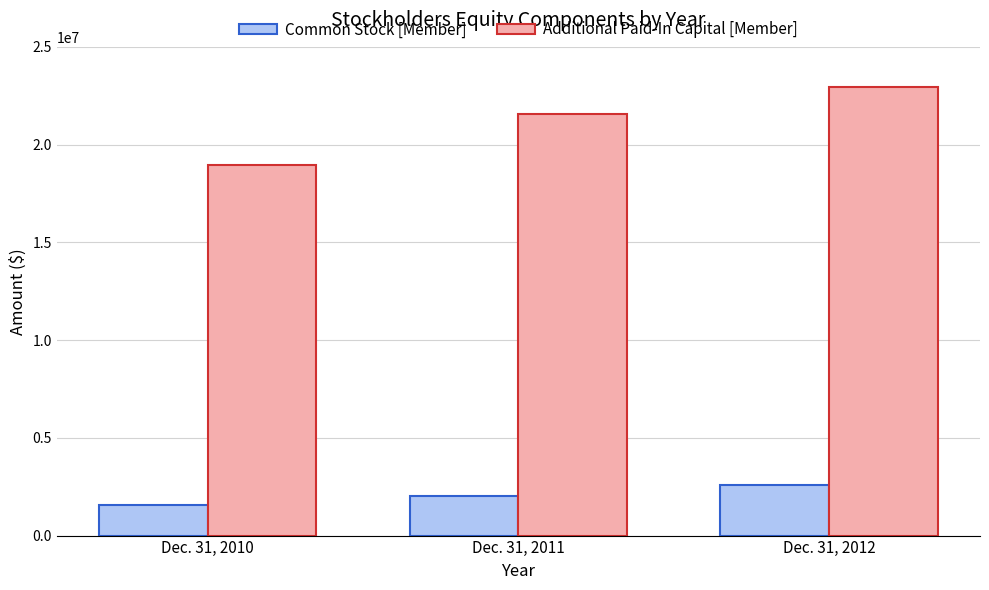

At Dec. 31, 2010, list the series in order from smallest to largest.

Common Stock [Member], Additional Paid-In Capital [Member]